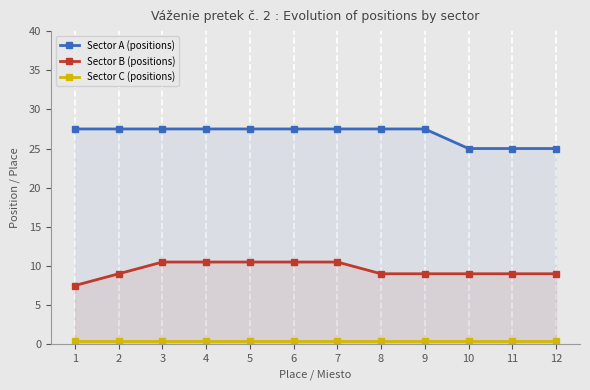

Does the chart display data point markers on the line(s)?

Yes